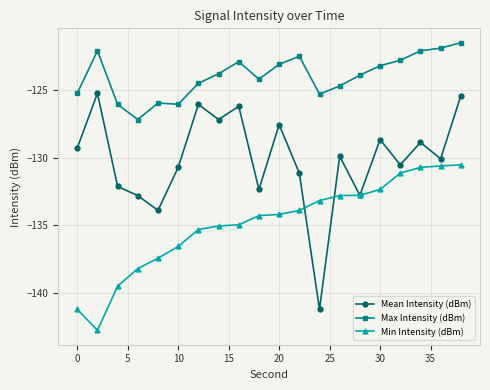

What is the minimum value shown in the chart?

-142.8